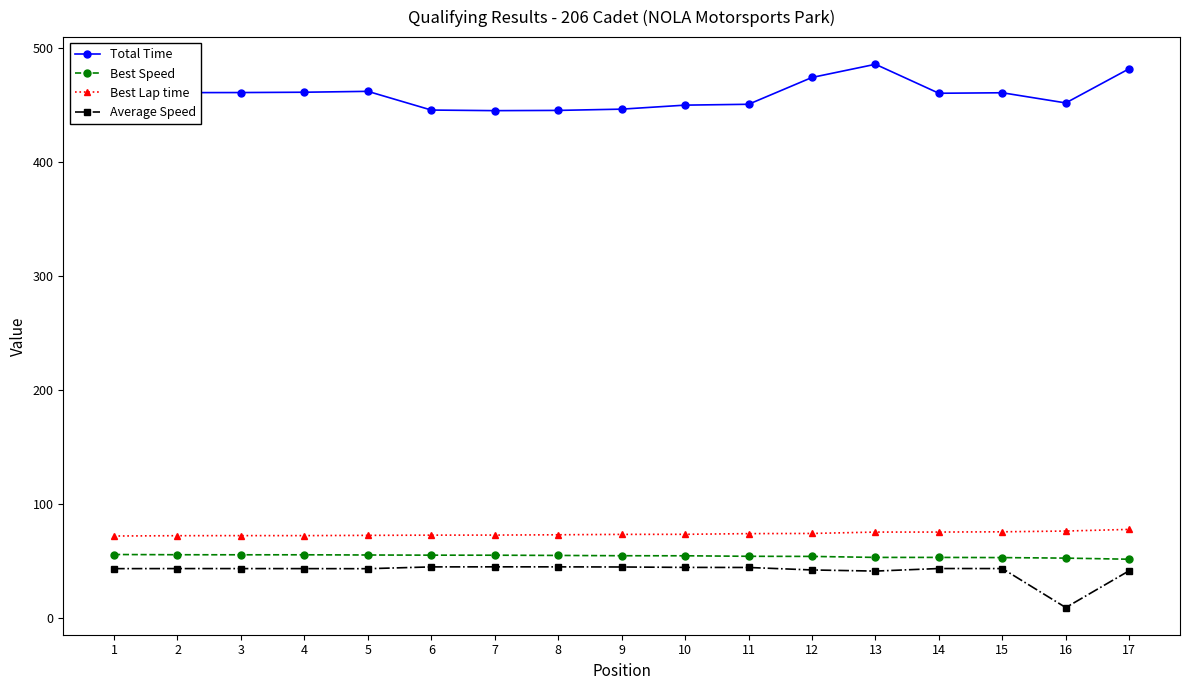

List the series in order of their peak value, lowest first.

Average Speed, Best Speed, Best Lap time, Total Time